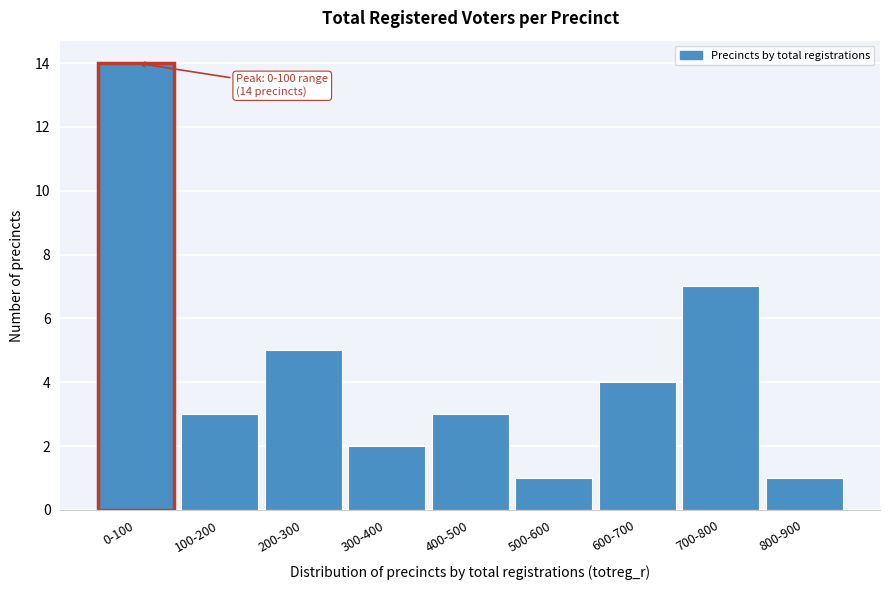

Reading right to left, list all the values displayed in this chart.

800-900=1	700-800=7	600-700=4	500-600=1	400-500=3	300-400=2	200-300=5	100-200=3	0-100=14